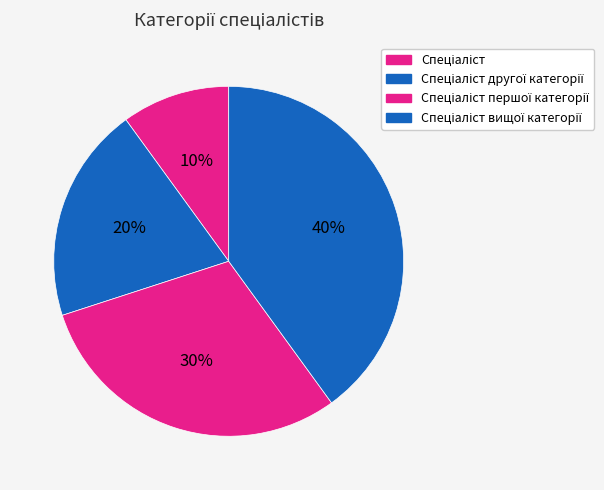

How many segments does this pie chart have?

4